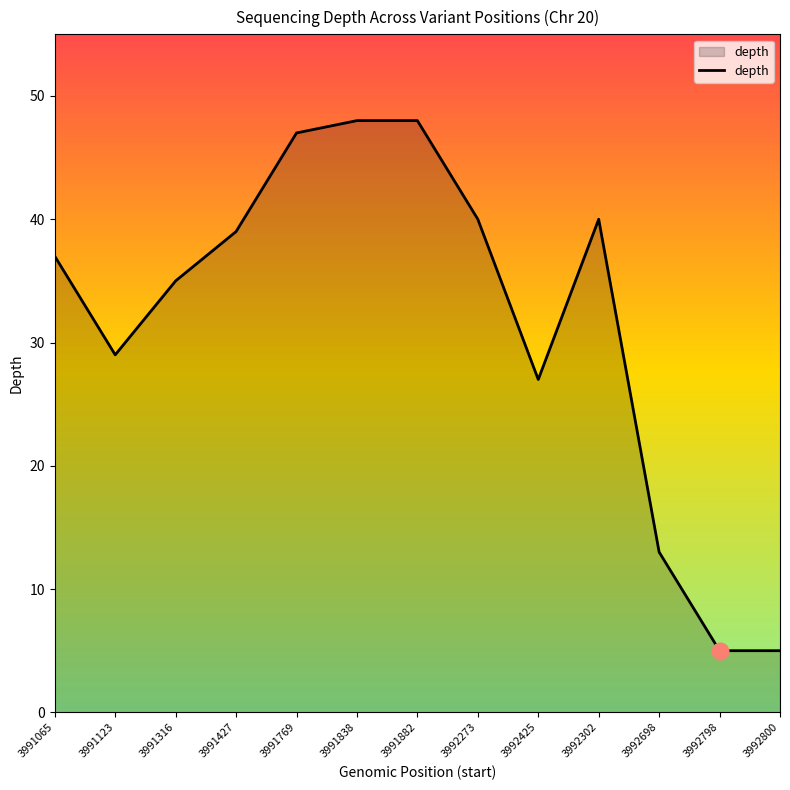

What is the average value?

32